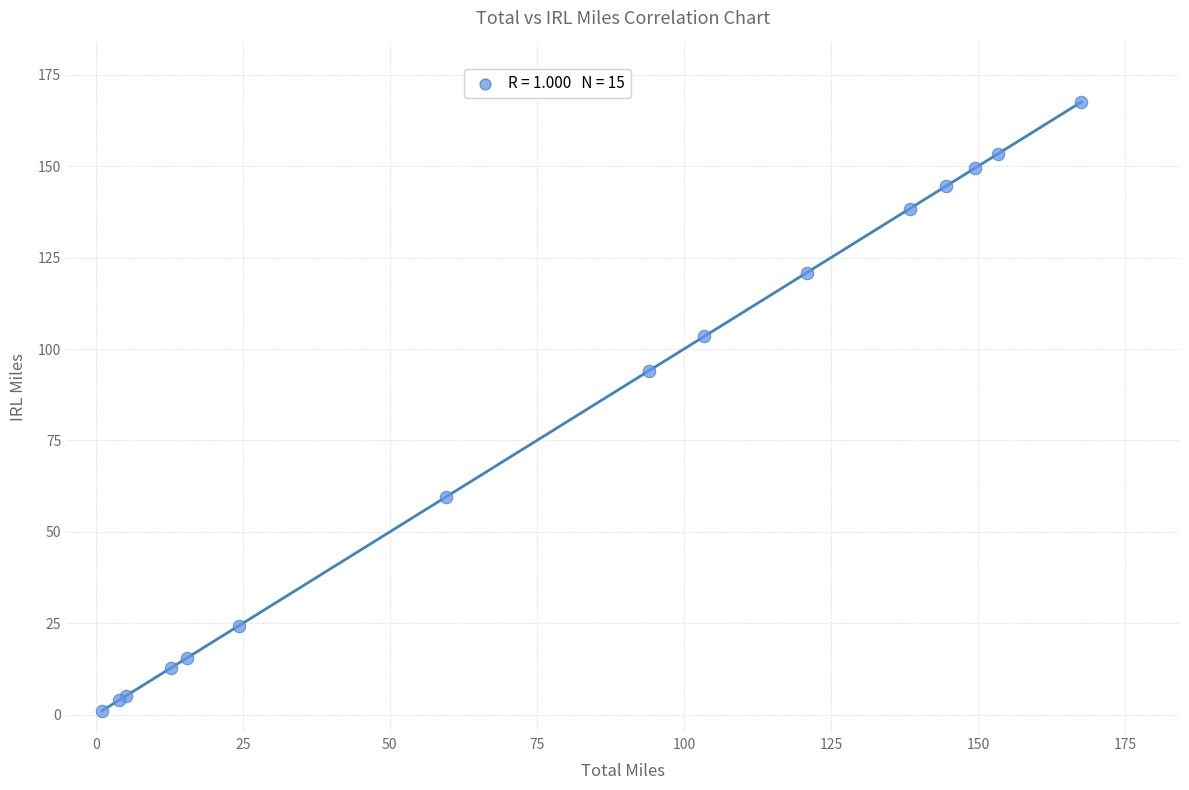

What Y value in the scatter plot is closest to 84?

94.1